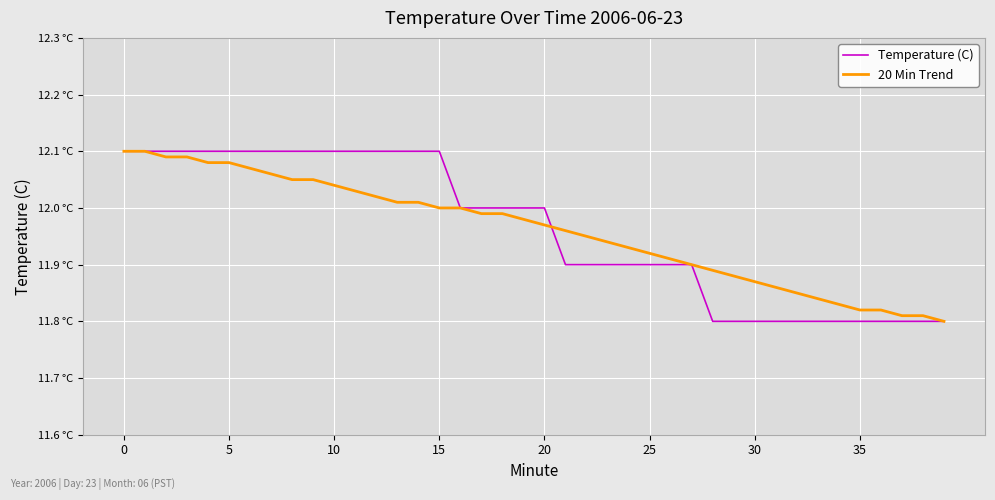

Is this an area chart (filled region under the line)?

No